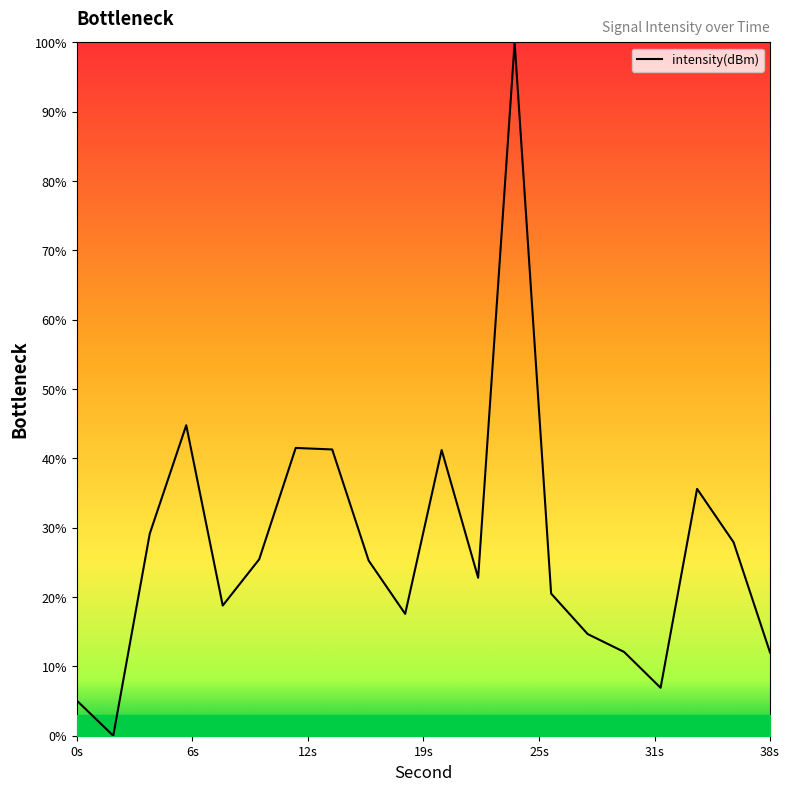

What is the greatest value displayed?

100.0